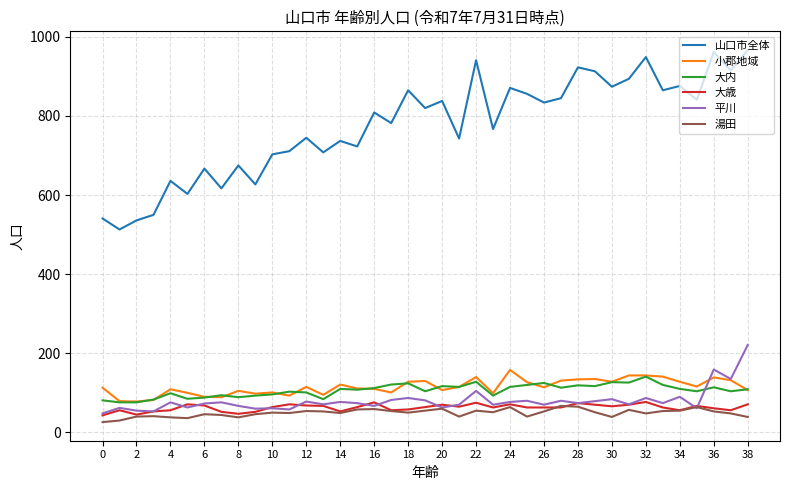

What is the minimum value shown in the chart?

26